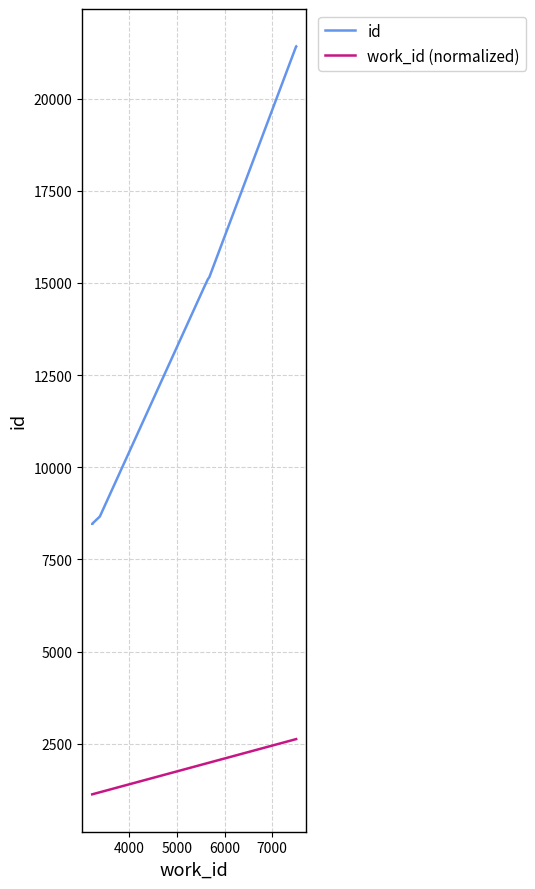

True or false: work_id (normalized) has a value of 454.0 at 6000.

False